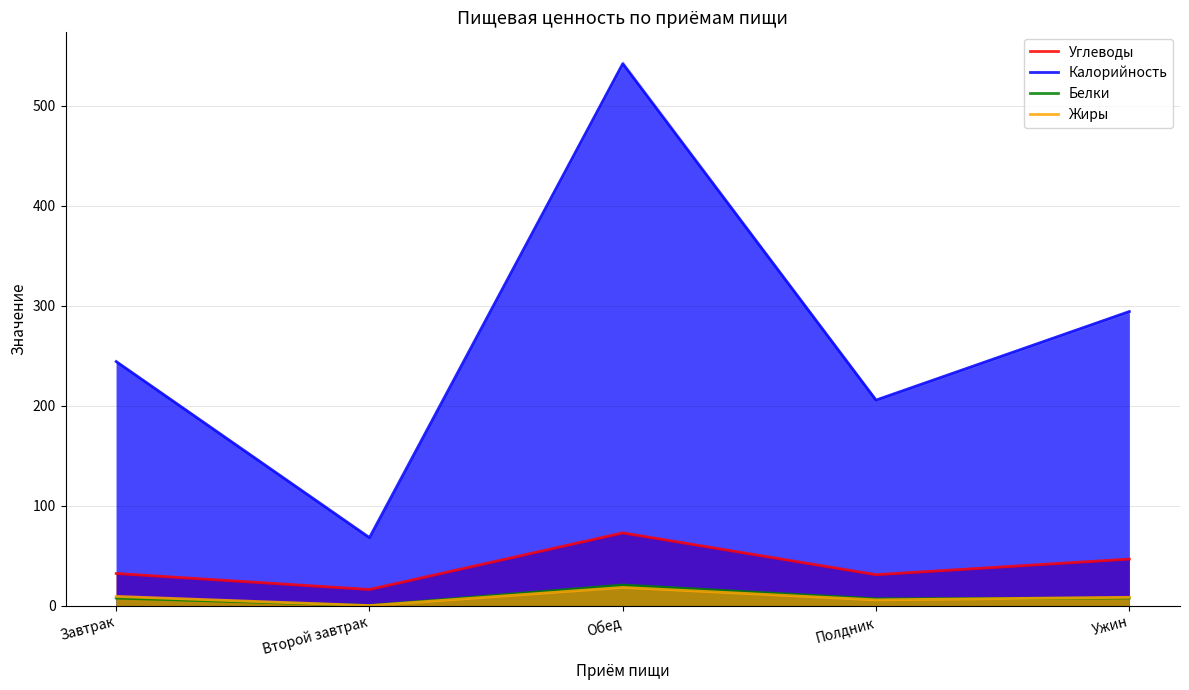

True or false: Жиры and Калорийность cross at least once.

False